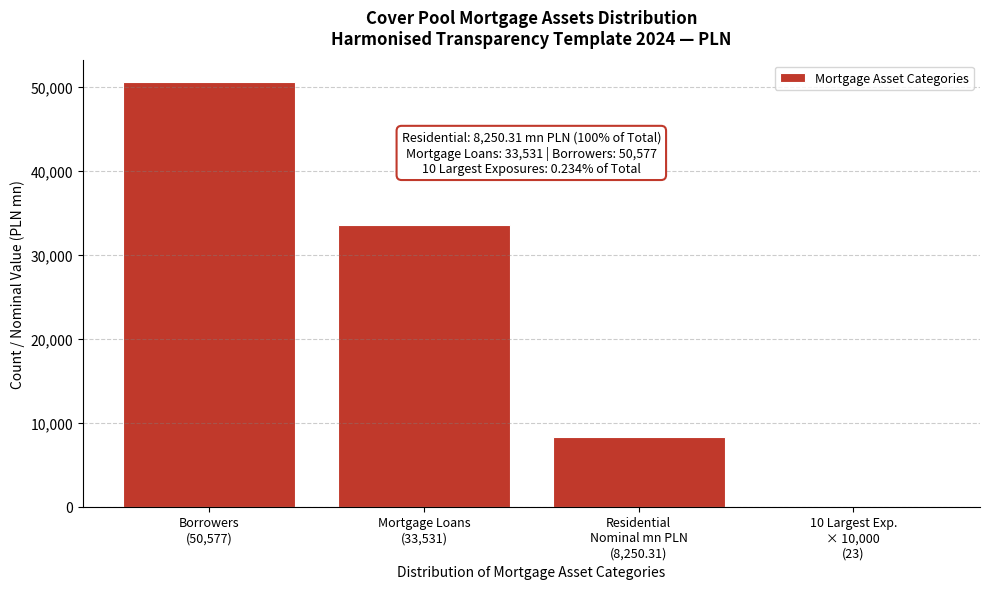

What is the greatest value displayed?

50577